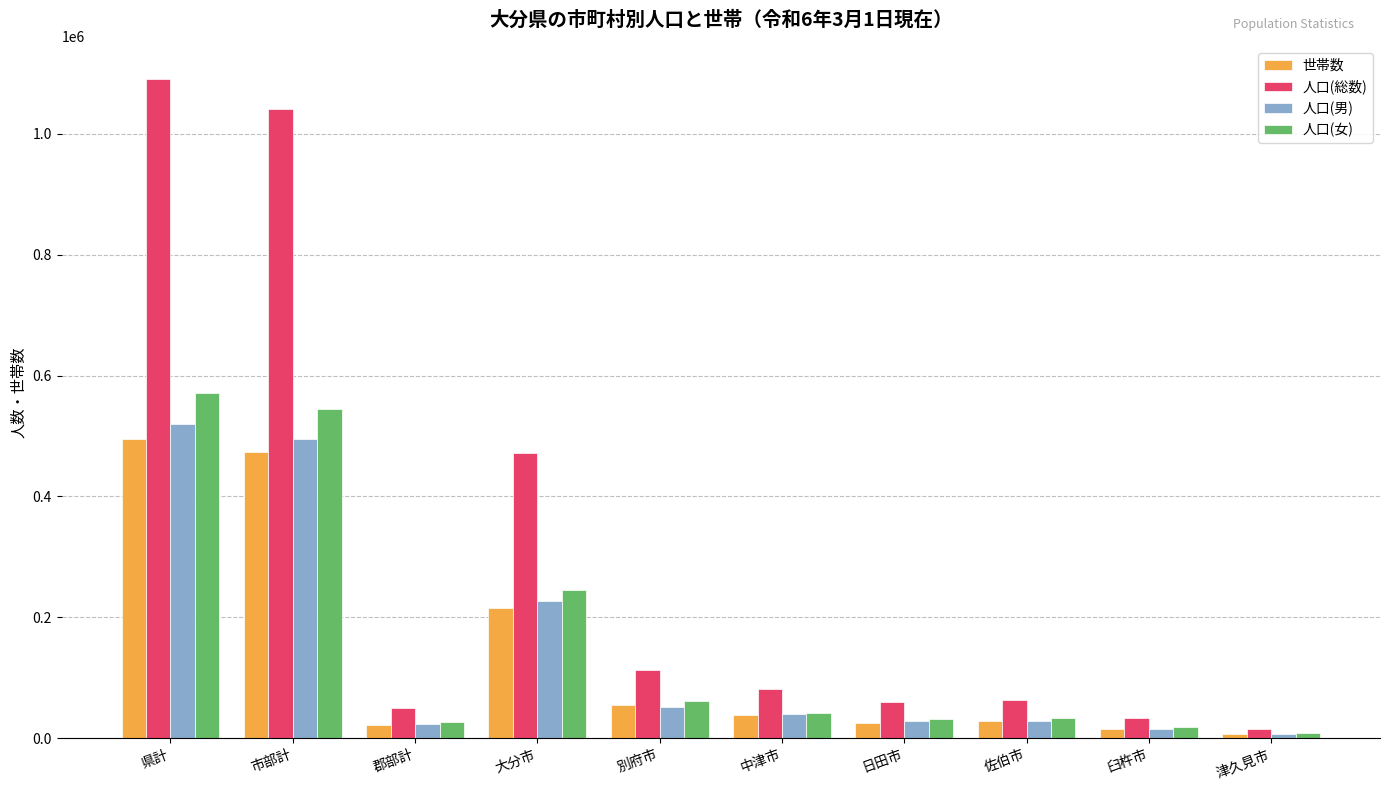

At which label does 人口(総数) reach its peak?

県計